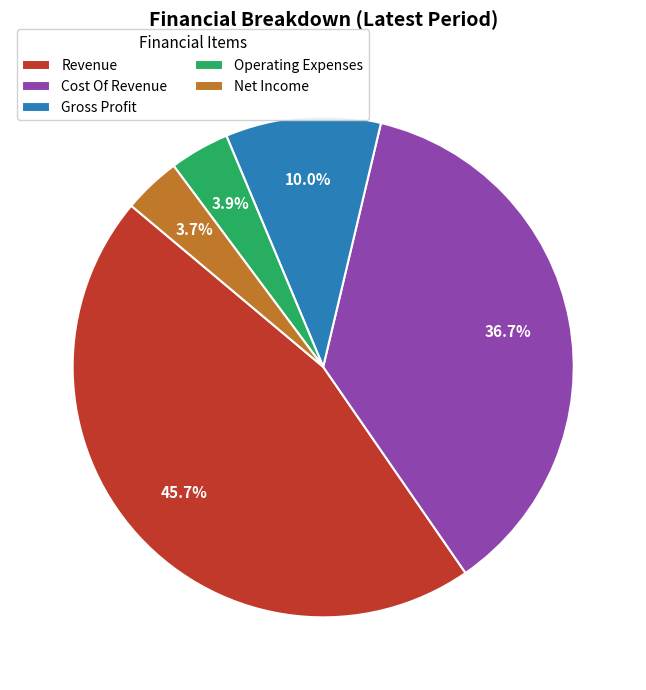

Is it true that Gross Profit is 10% of the pie?

True